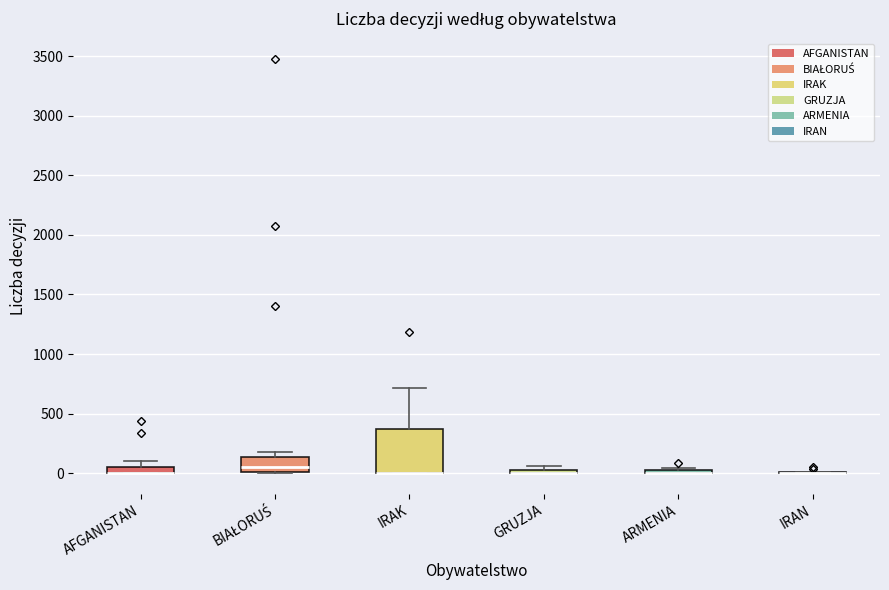

Comparing the boxes themselves (not the whiskers), which one is the tallest?

IRAK